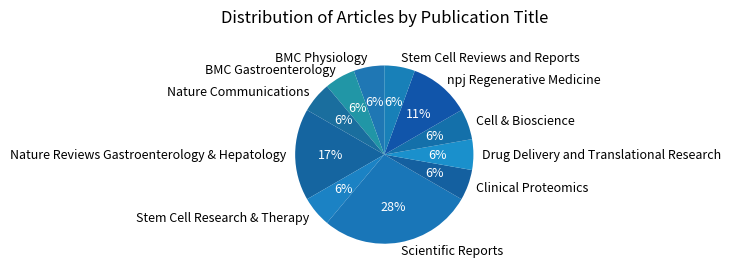

How many slices are in this pie chart?

11